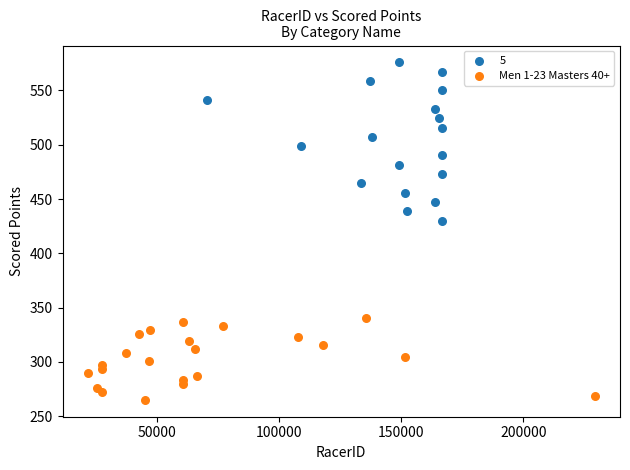

Which series has the largest Y range (max minus min)?

5